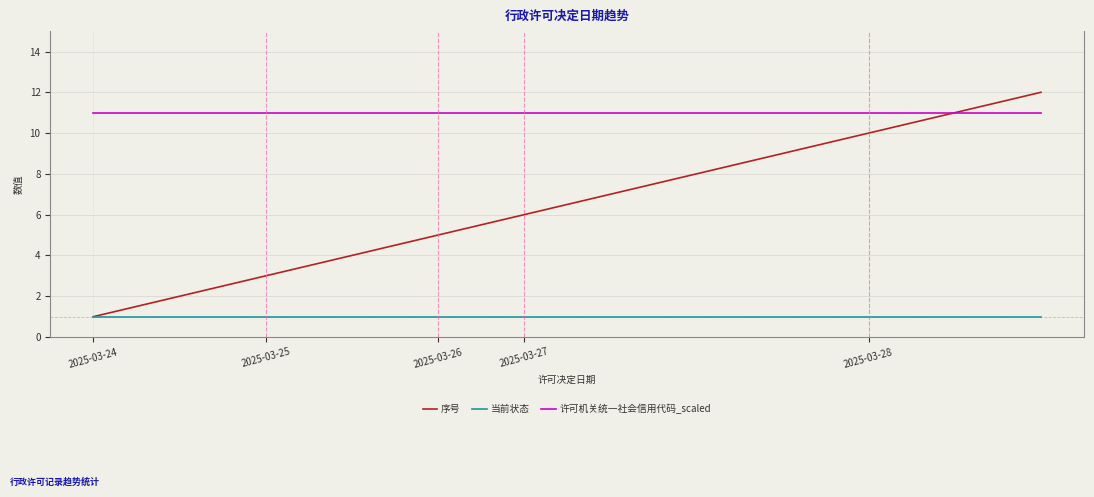

List the series in order of their peak value, lowest first.

当前状态, 许可机关统一社会信用代码_scaled, 序号